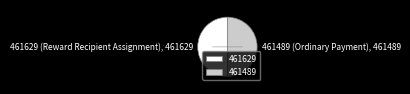

True or false: 461489 accounts for 41% of the total.

False